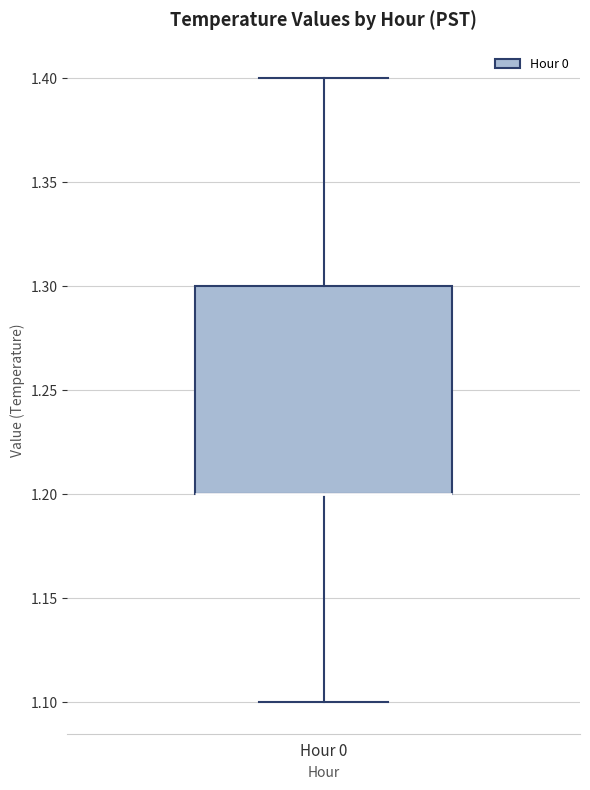

Read this box plot against the y-axis: the position of the median line, the range covered by the box, and the ends of both whiskers. The values are not printed on the chart, so give them approximately, as read against the axis.

median 1.2 (drawn on the box's lower edge), box 1.2 to 1.3, whiskers 1.1 to 1.4